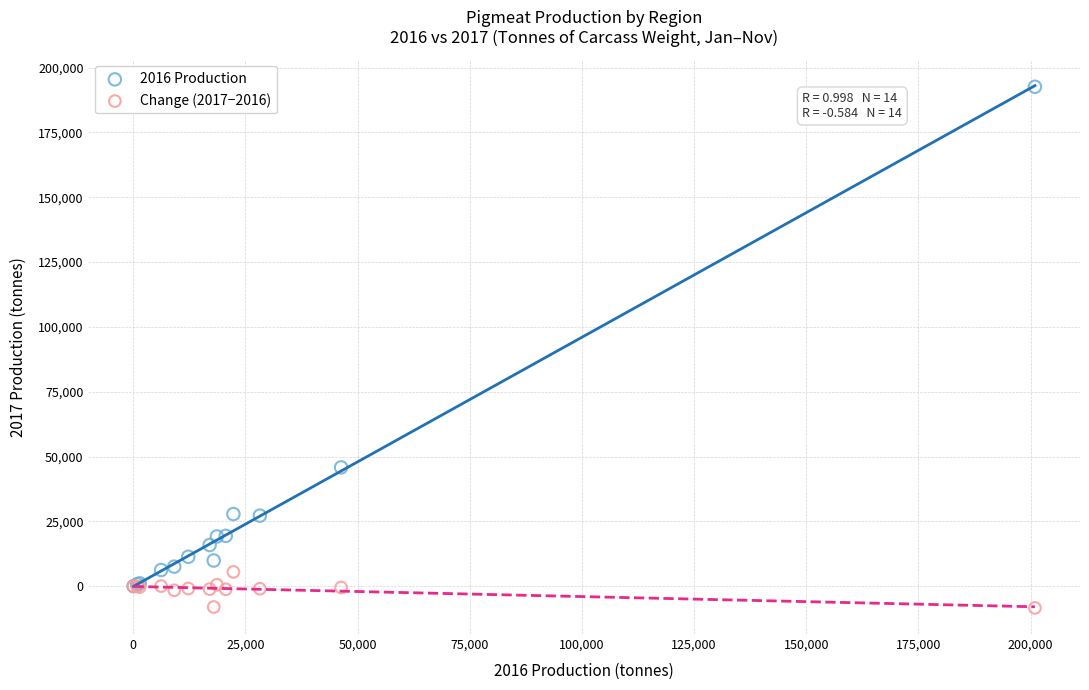

Which series has the widest spread of Y values?

2016 Production